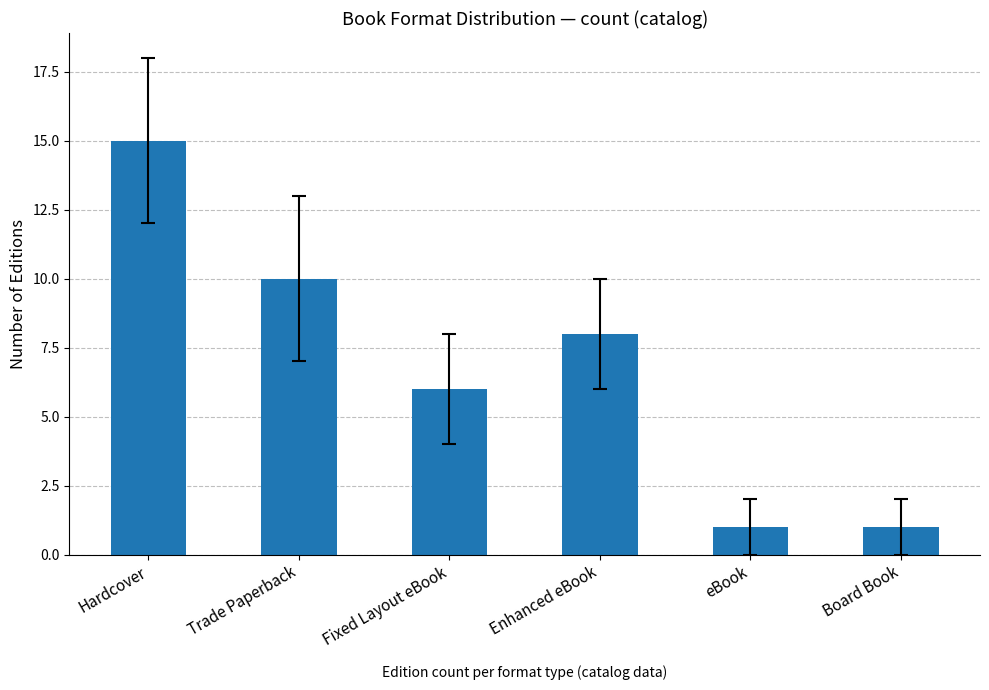

Approximately how many times larger is the value at Fixed Layout eBook compared to Board Book?

6.0